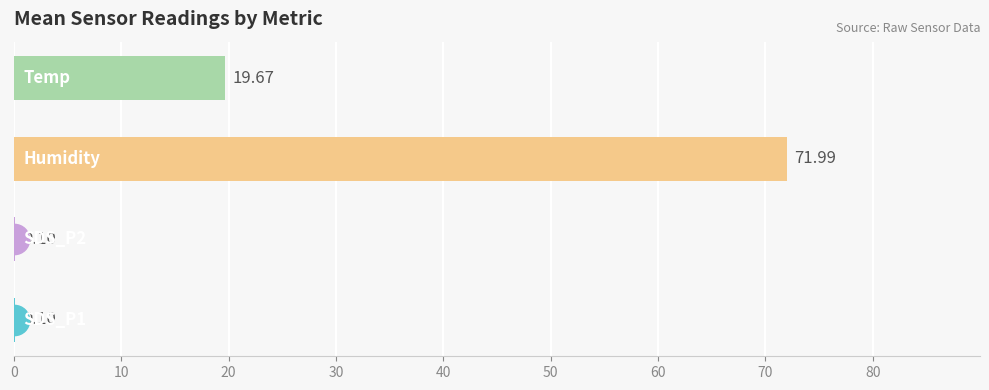

What is the sum of all values?

91.9